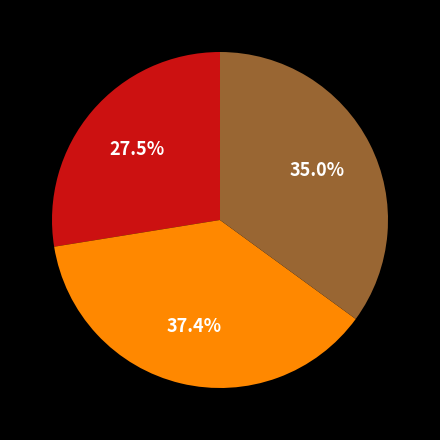

To the nearest percent, what is the average slice percentage?

33%